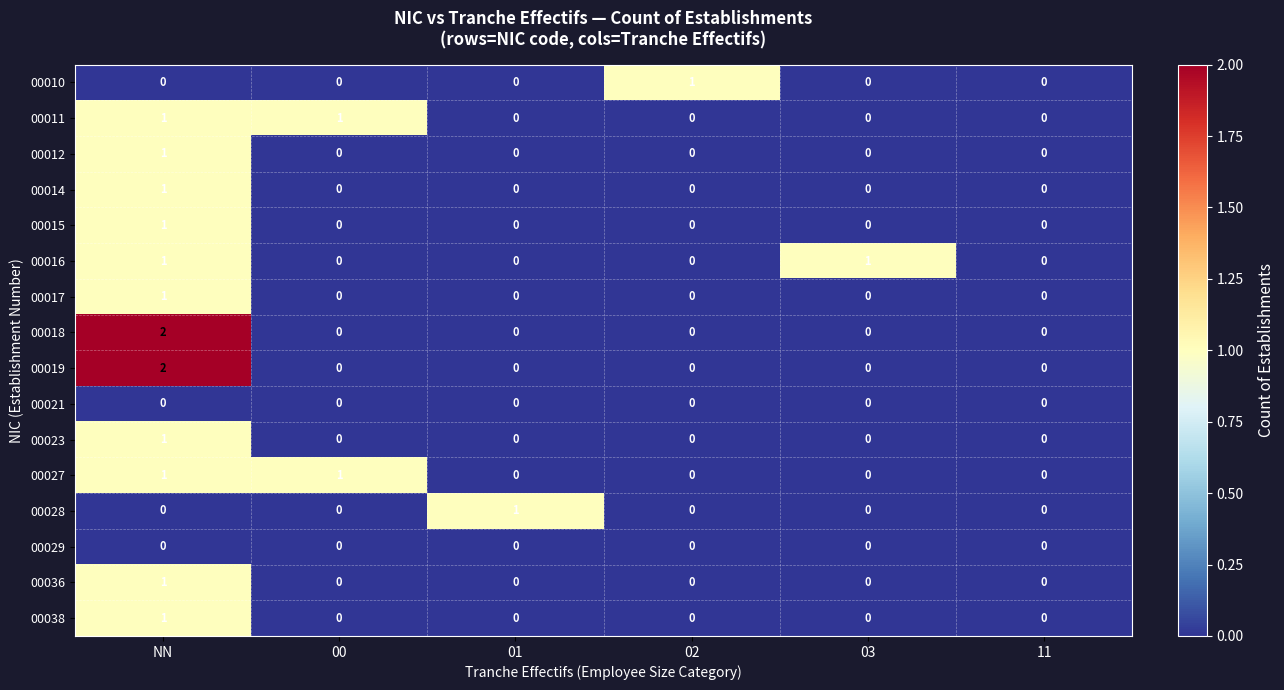

What is the maximum value shown in the chart?

2